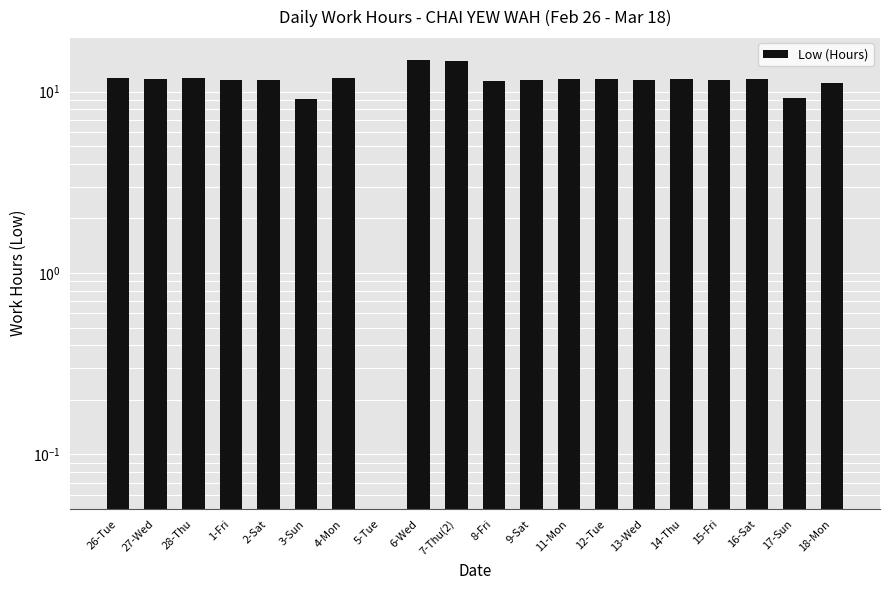

What position from the right is 2-Sat?

16